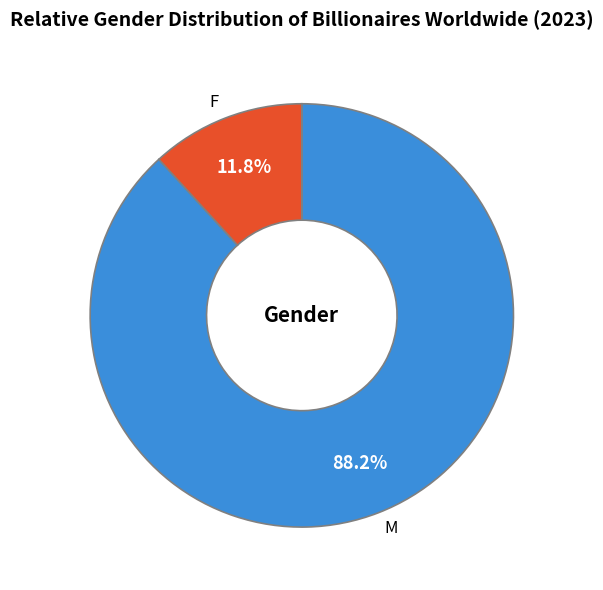

Which slice is the smallest?

F